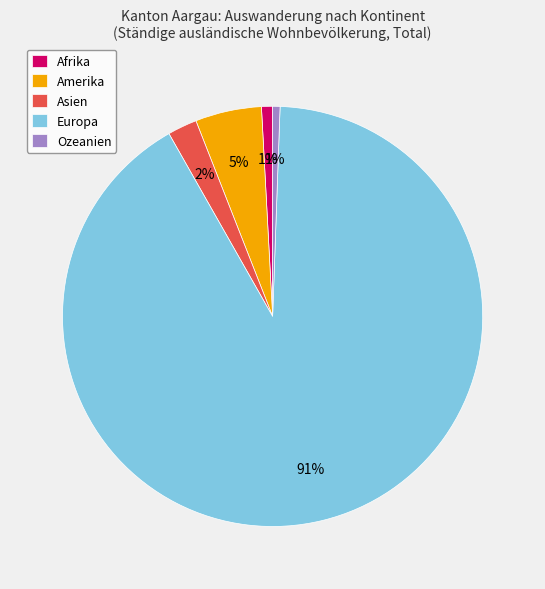

Is the sum of Afrika and Amerika greater than half?

No